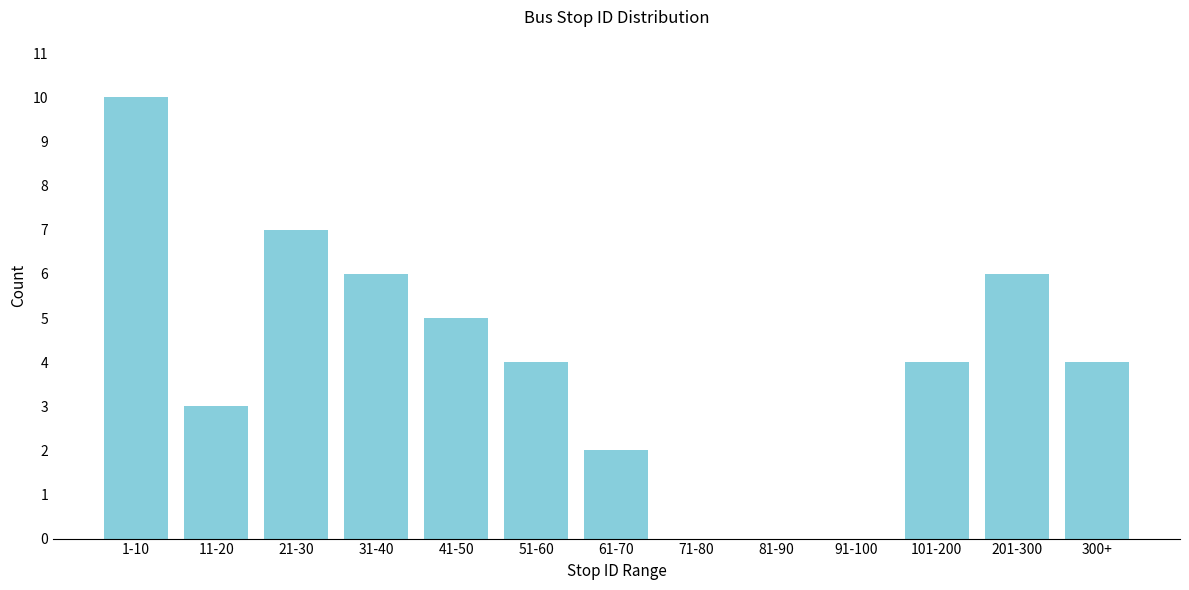

Reading right to left, transcribe all the data shown in this chart.

300+=4	201-300=6	101-200=4	91-100=0	81-90=0	71-80=0	61-70=2	51-60=4	41-50=5	31-40=6	21-30=7	11-20=3	1-10=10